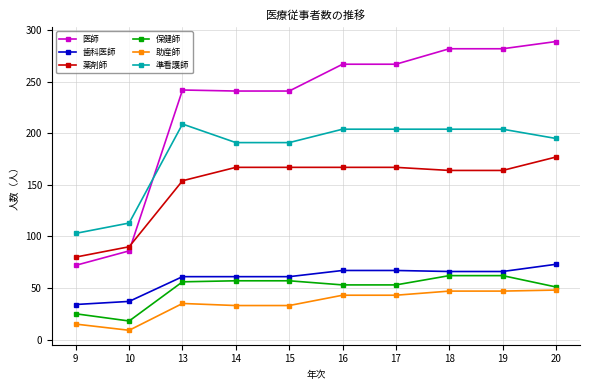

True or false: 助産師 and 準看護師 cross at least once.

False